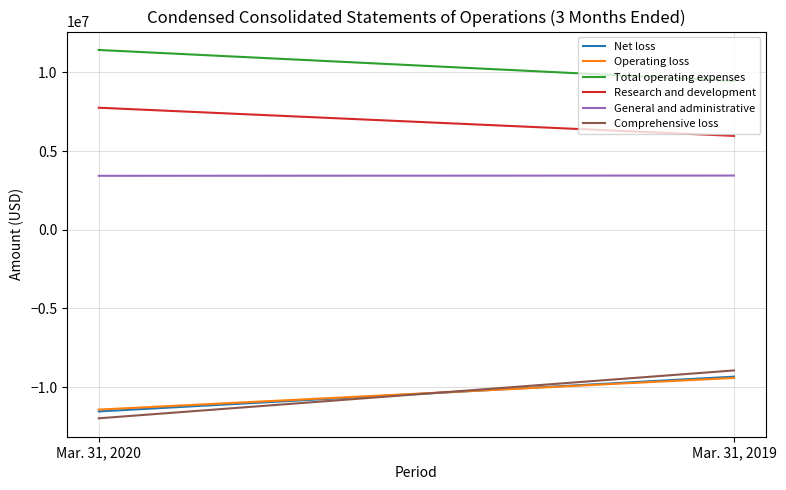

What is the lowest value of the Net loss series?

-11547497